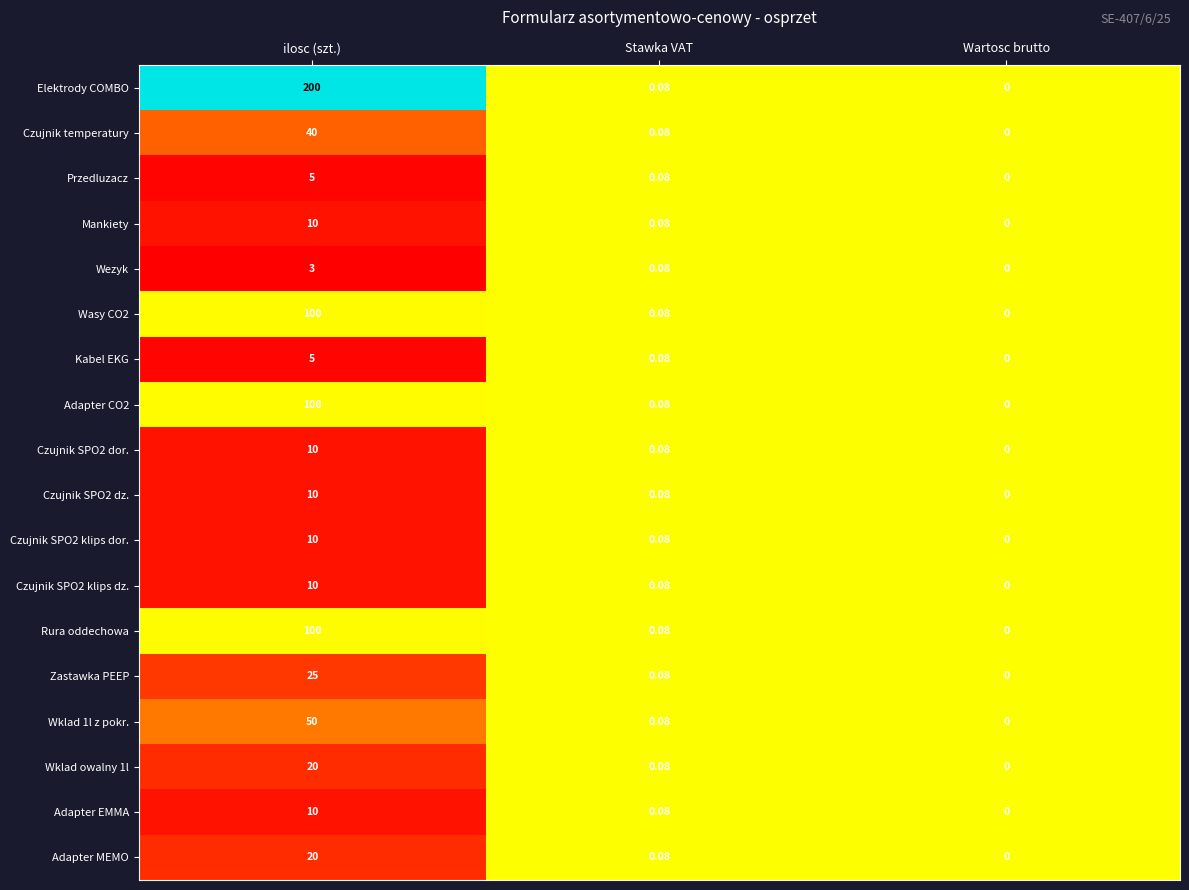

Rank the categories by Czujnik SPO2 dor. value from highest to lowest.

ilosc (szt.), Stawka VAT, Wartosc brutto